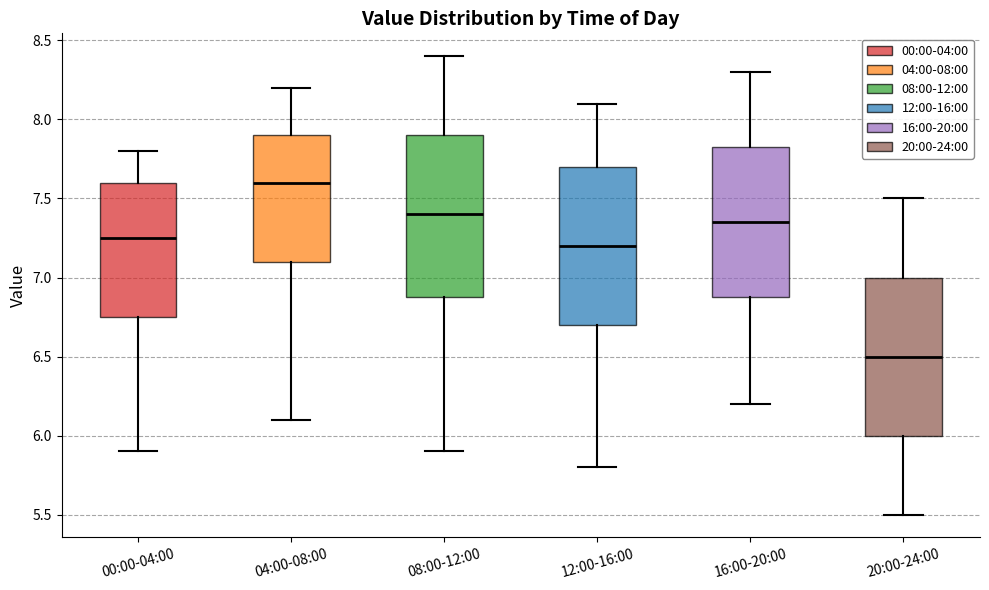

Which box has the lowest median line?

20:00-24:00